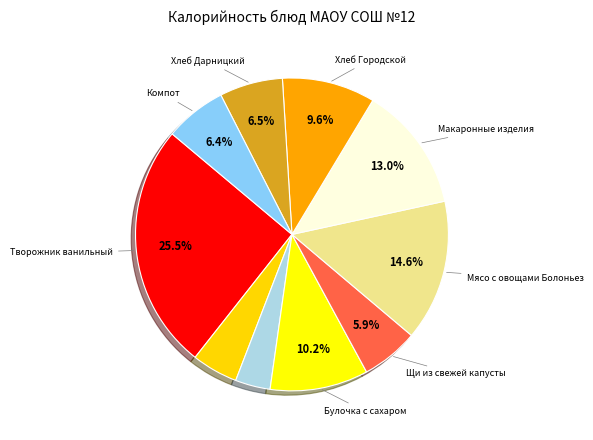

How many segments does this pie chart have?

10